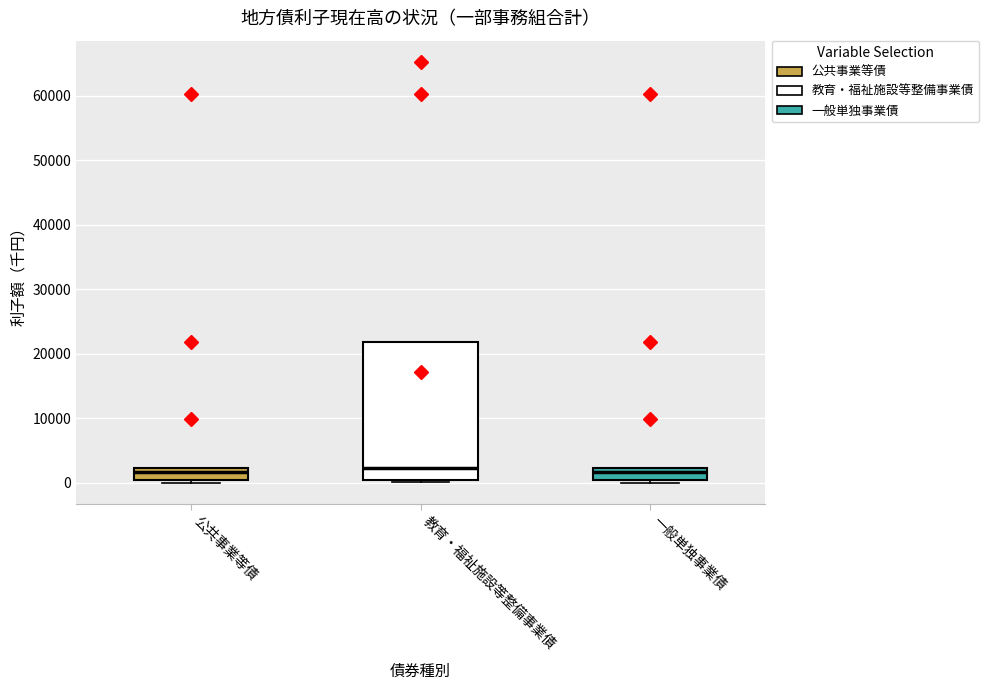

Reading left to right, transcribe this box plot: for each box, give where its median line is, the range the box spans, and where its two whiskers end, as read against the y-axis. The values are not printed on the chart, so give them approximately, as read against the axis.

公共事業等債: median 2000 (just below the box's upper edge), box 0 to 2000, whiskers 0 (just below the box's lower edge) to 2000
教育・福祉施設等整備事業債: median 2000, box 0 to 22000, whiskers 0 (just below the box's lower edge) to 22000
一般単独事業債: median 2000 (just below the box's upper edge), box 0 to 2000, whiskers 0 (just below the box's lower edge) to 2000